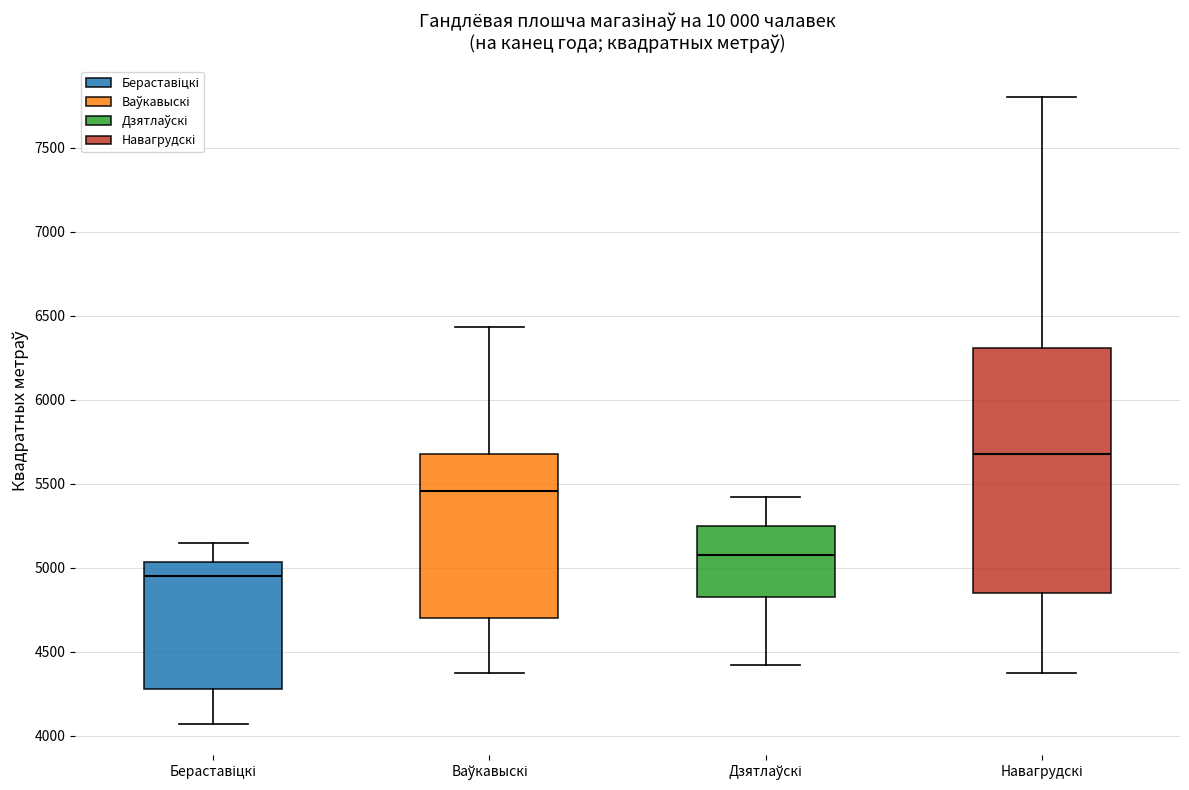

Reading left to right, transcribe this box plot: for each box, give where its median line is, the range the box spans, and where its two whiskers end, as read against the y-axis. The values are not printed on the chart, so give them approximately, as read against the axis.

Бераставіцкі: median 4950, box 4300 to 5050, whiskers 4050 to 5150
Ваўкавыскі: median 5450, box 4700 to 5700, whiskers 4350 to 6450
Дзятлаўскі: median 5100, box 4800 to 5250, whiskers 4400 to 5400
Навагрудскі: median 5700, box 4850 to 6300, whiskers 4350 to 7800